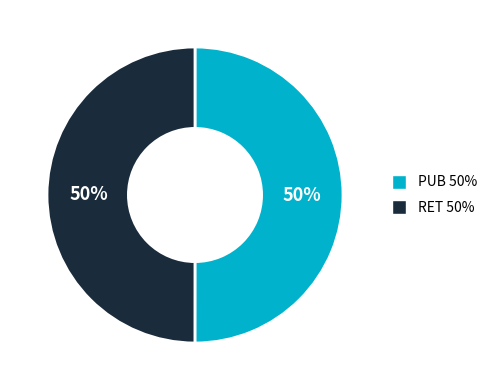

Approximately how many times larger is the value at PUB compared to RET?

1.0